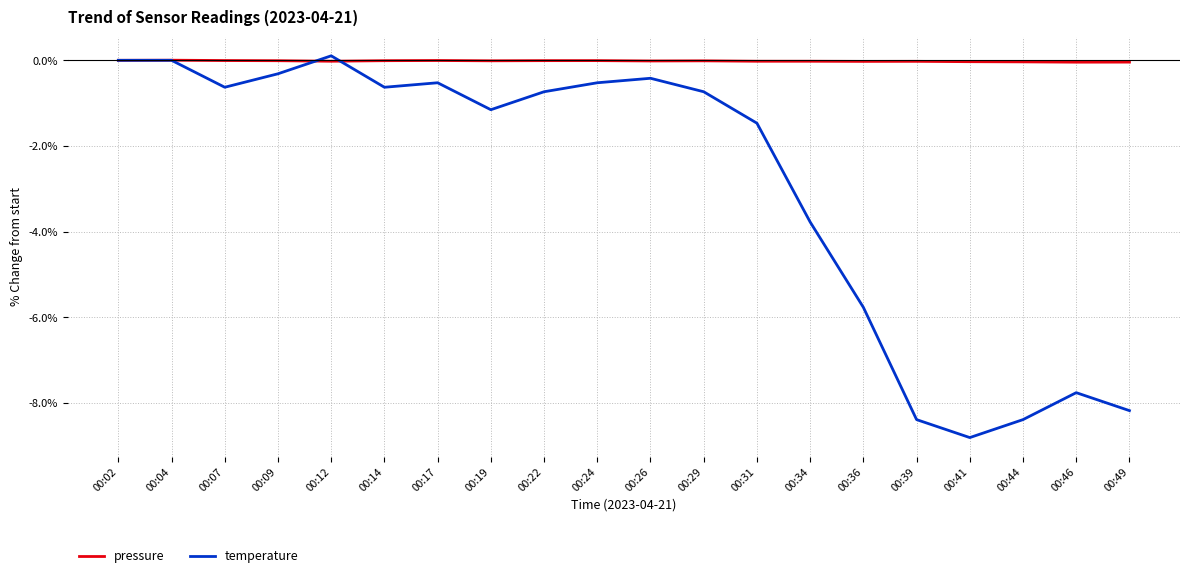

Rank the series by their maximum value, from lowest to highest.

pressure, temperature